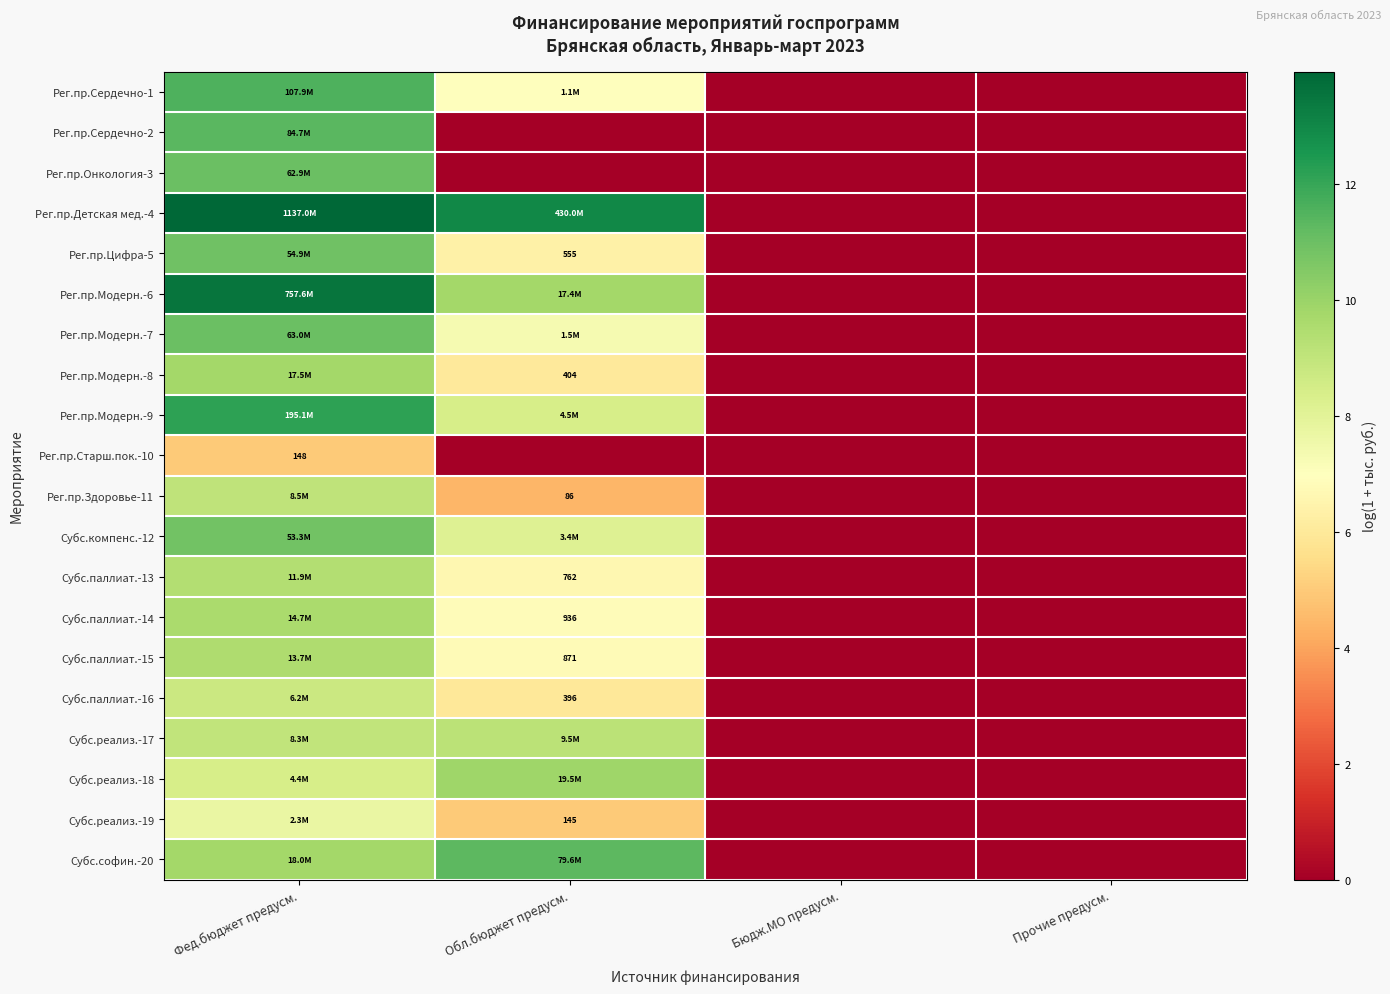

Which series has the widest spread of values?

Рег.пр.Детская мед.-4